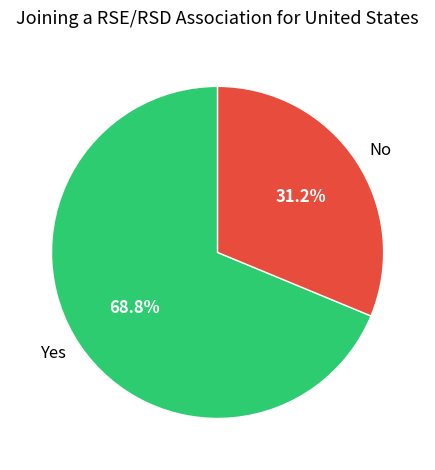

Count the number of slices in the pie.

2